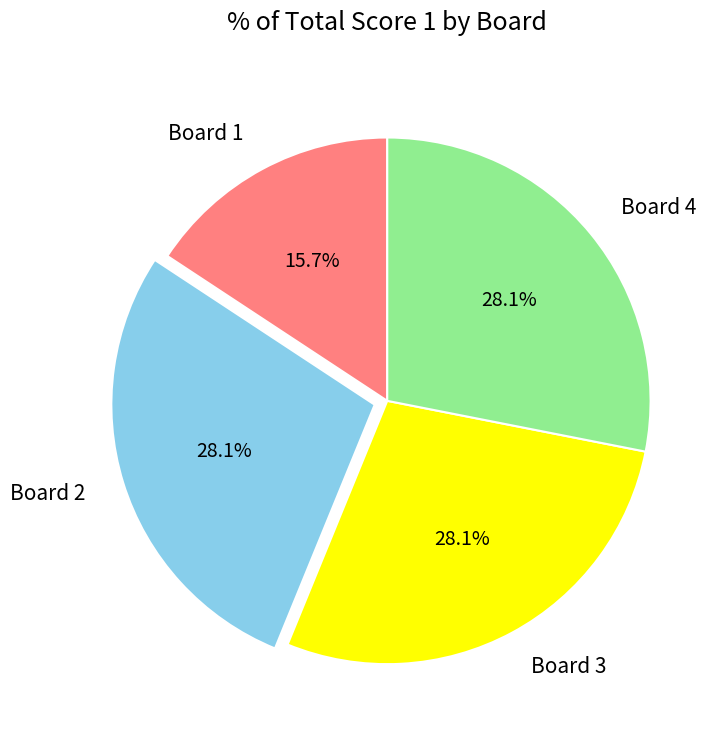

Does Board 3 represent more than half of the total?

No